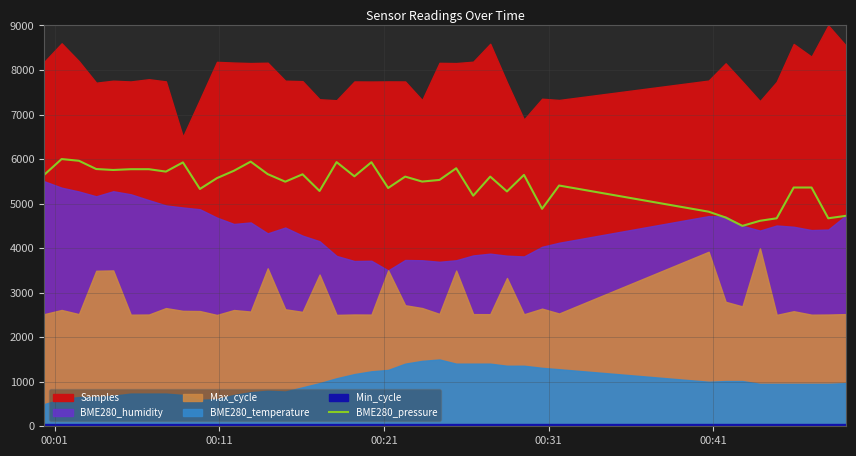

Does the chart have visible grid lines?

Yes